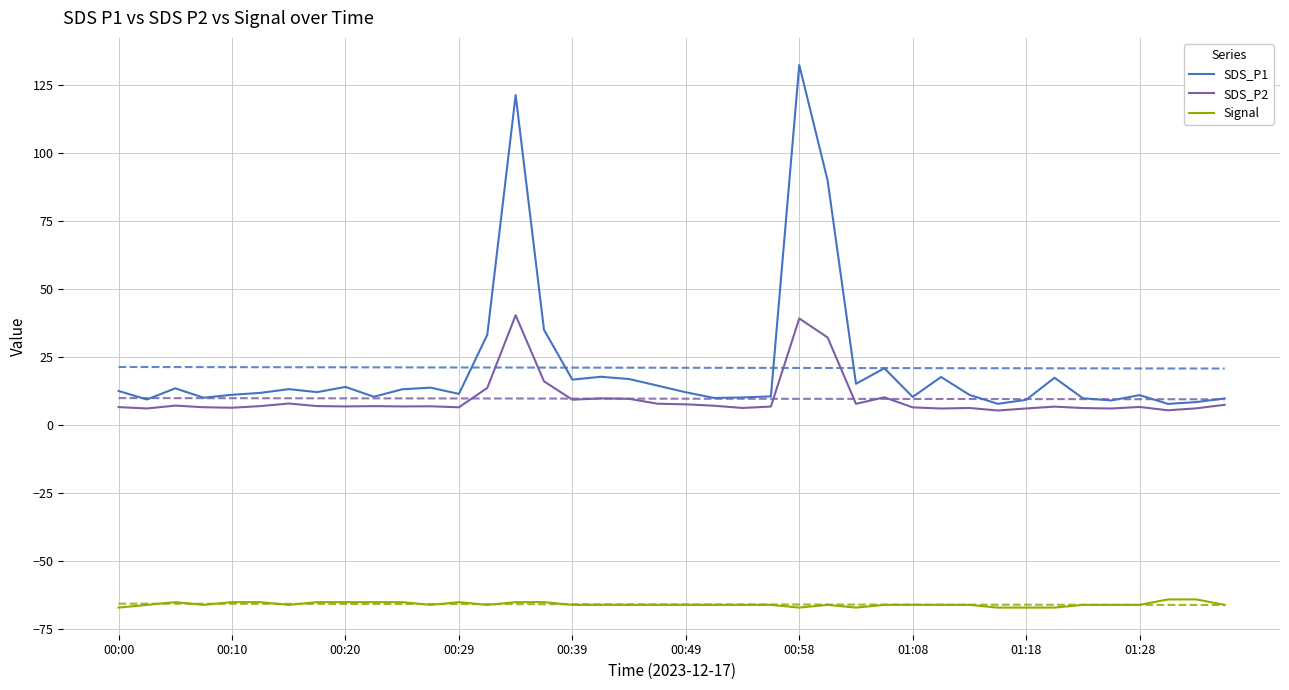

What is the approximate value of Signal at 19?

-66.0